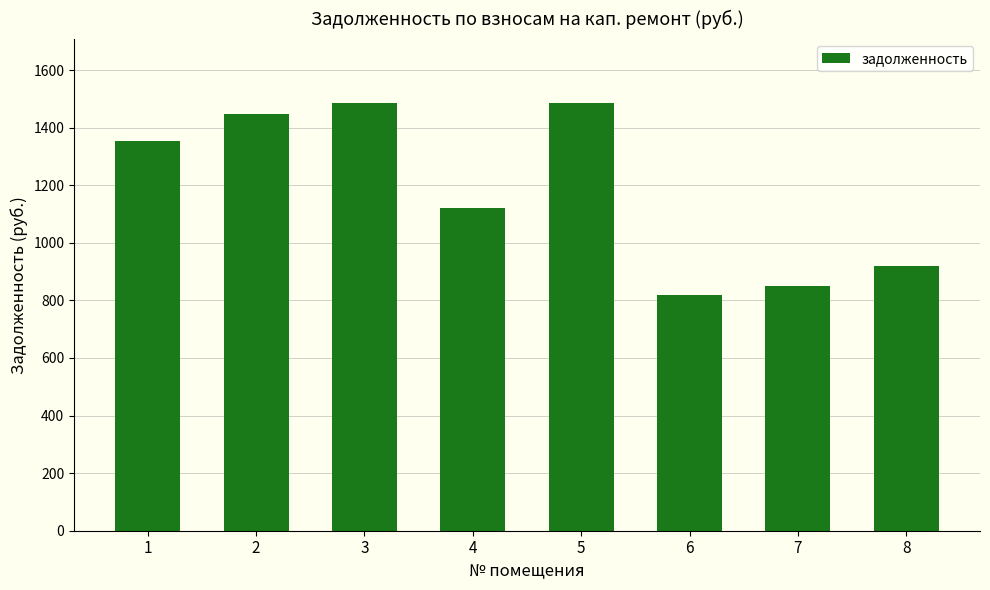

What is the maximum value shown in the chart?

1484.8